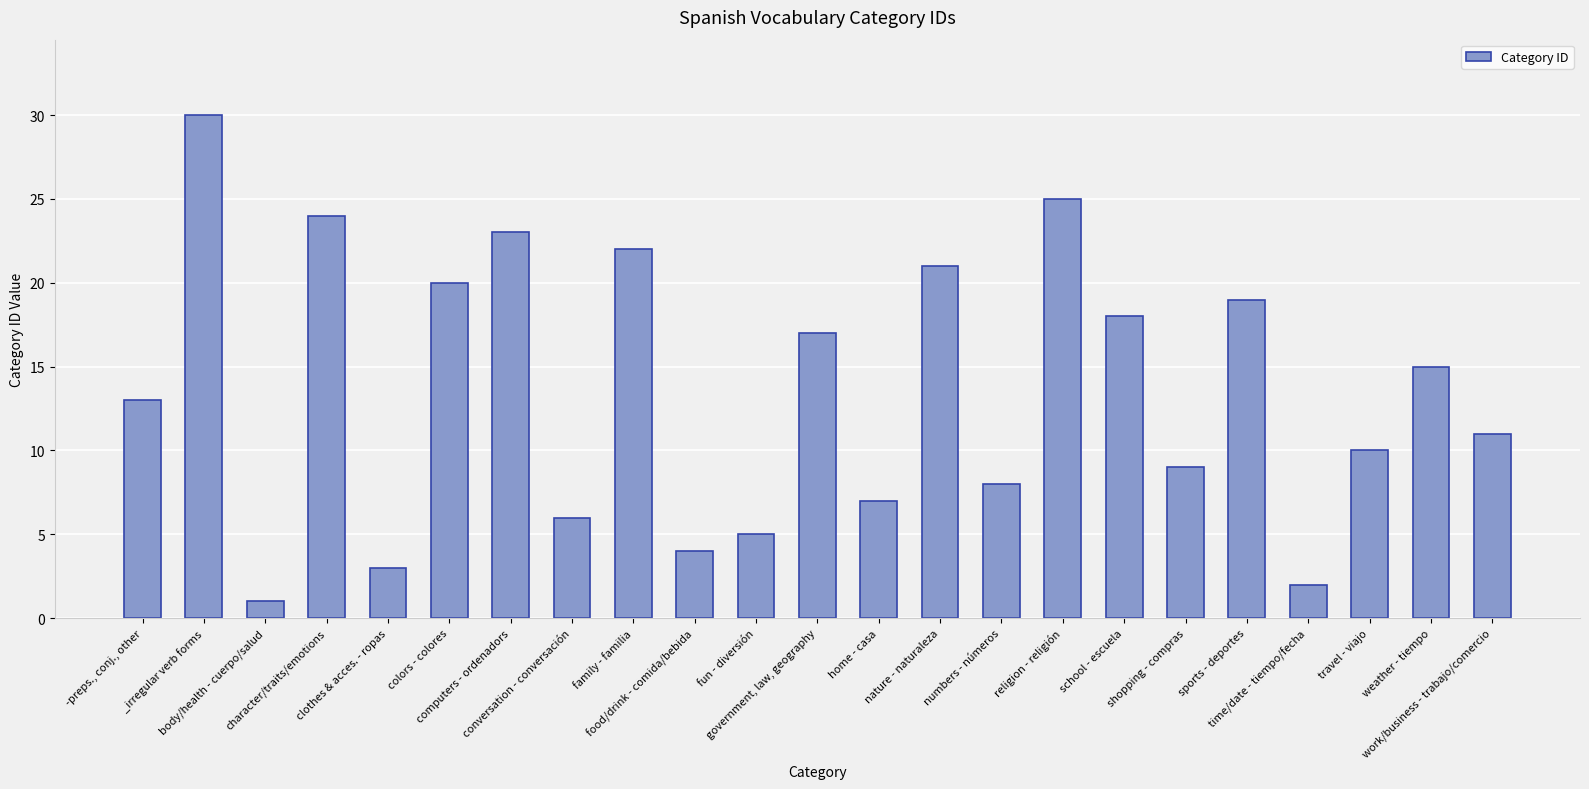

Are the bars grouped side by side (vs. stacked)?

No